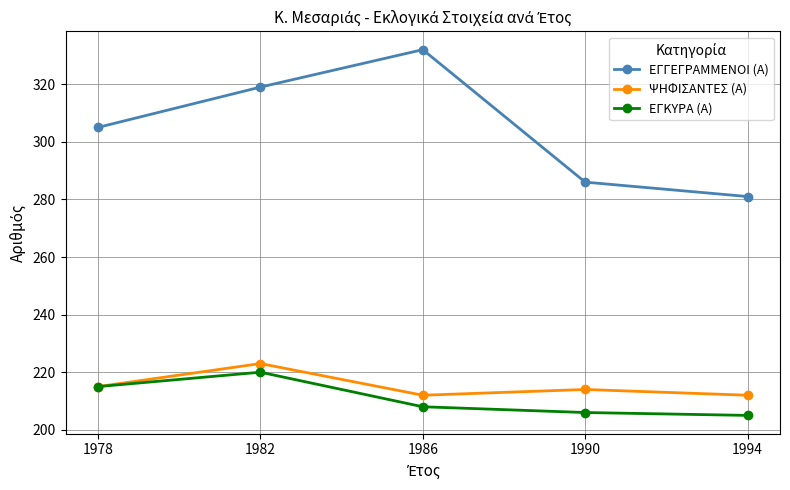

What is the average value of the ΕΓΓΕΓΡΑΜΜΕΝΟΙ (Α) series?

305